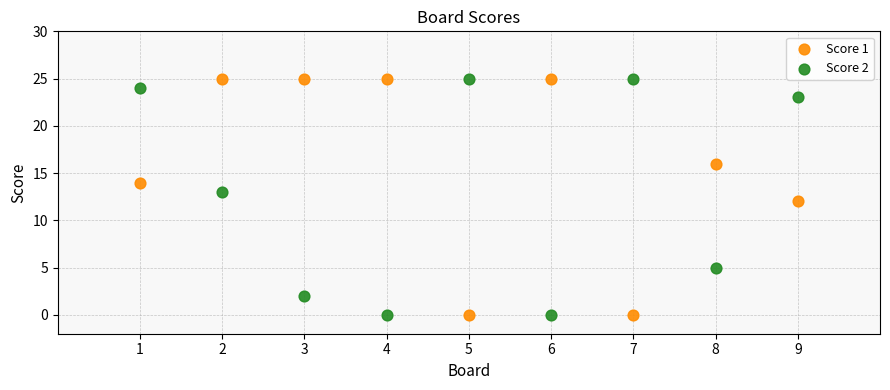

Across all data points, what is the range of X values (max minus min)?

8